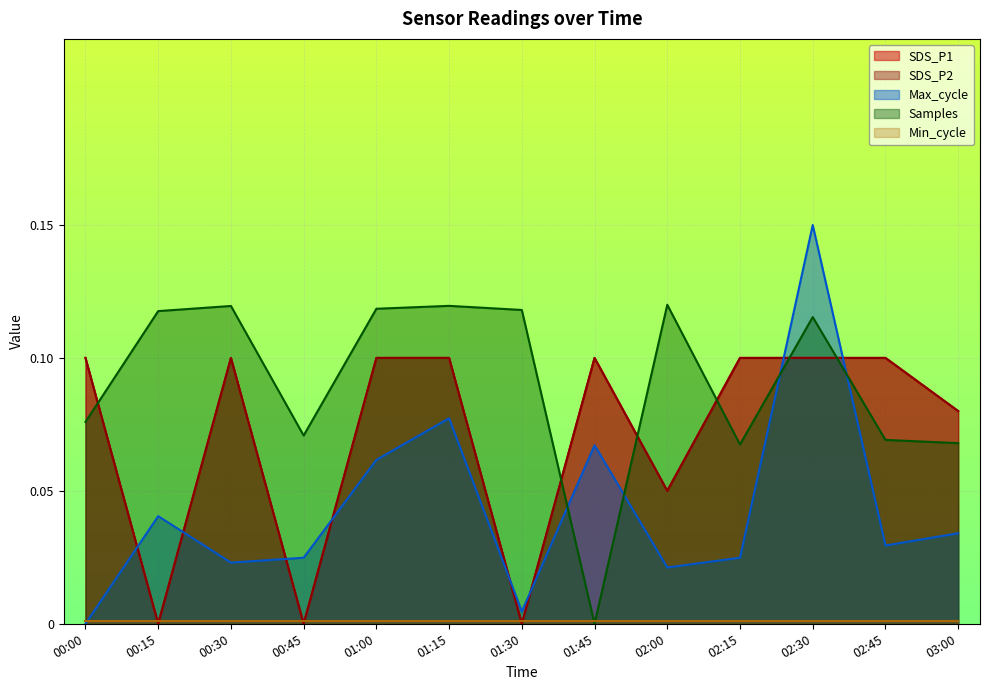

Does the chart display data point markers on the line(s)?

No